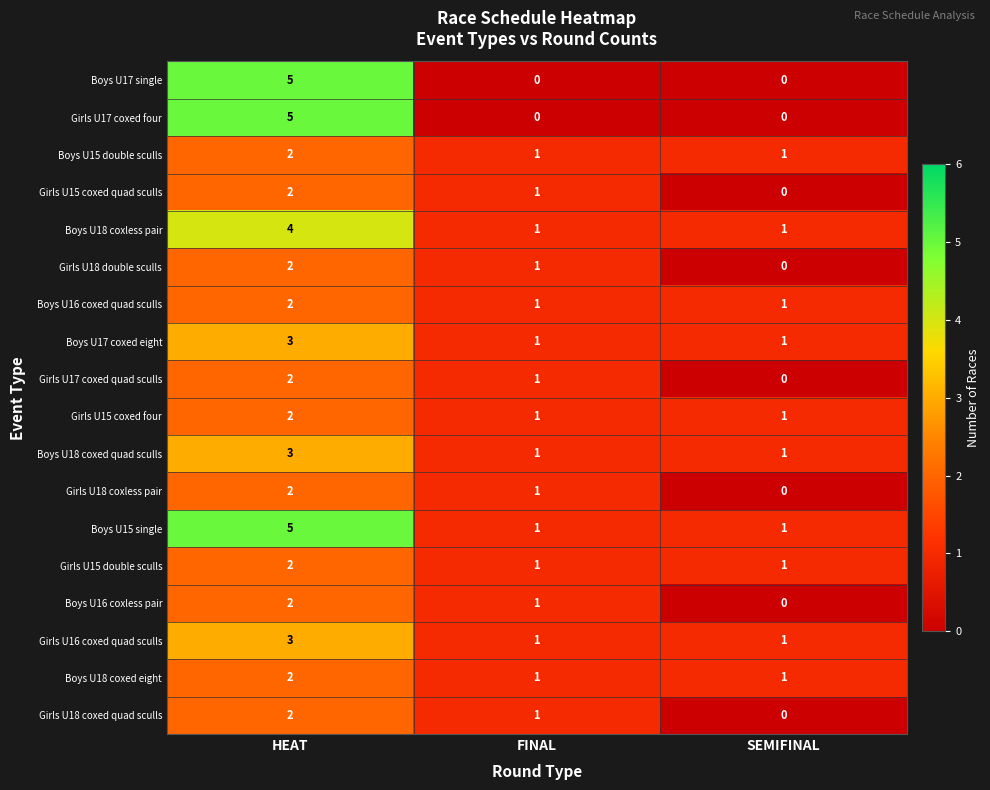

Where is Girls U15 coxed quad sculls nearest to the value 1?

FINAL